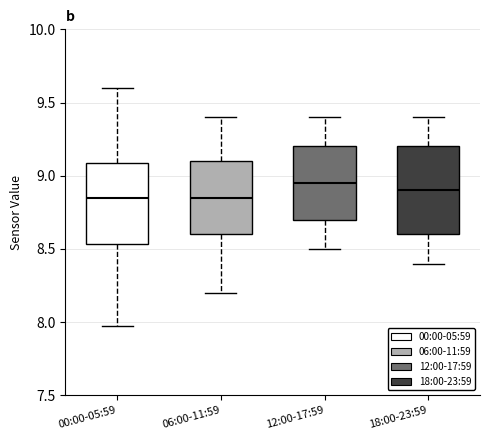

Reading left to right, transcribe this box plot: for each box, give where its median line is, the range the box spans, and where its two whiskers end, as read against the y-axis. The values are not printed on the chart, so give them approximately, as read against the axis.

00:00-05:59: median 8.85, box 8.55 to 9.10, whiskers 7.95 to 9.60
06:00-11:59: median 8.85, box 8.60 to 9.10, whiskers 8.20 to 9.40
12:00-17:59: median 8.95, box 8.70 to 9.20, whiskers 8.50 to 9.40
18:00-23:59: median 8.90, box 8.60 to 9.20, whiskers 8.40 to 9.40